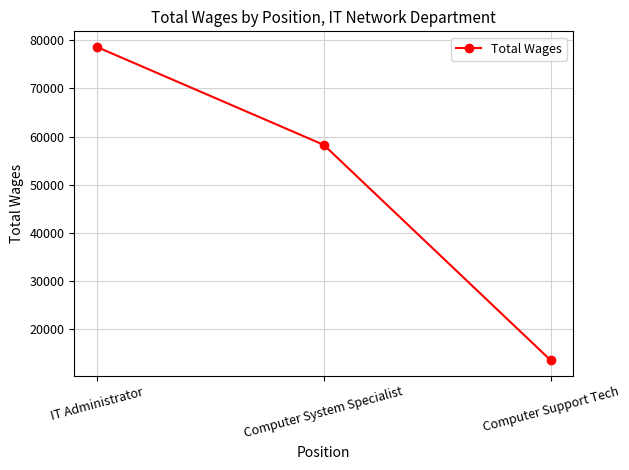

The value at Computer System Specialist is 58290. True or false?

True